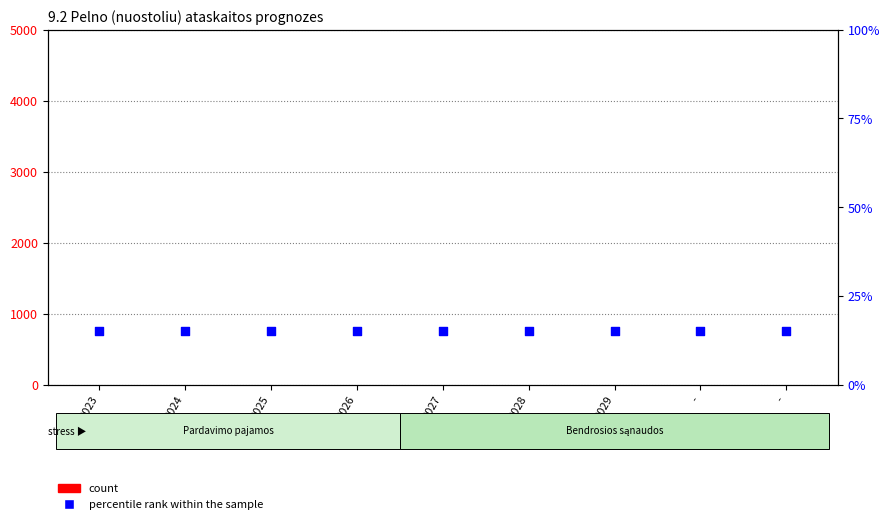

Which series has the largest total across all categories?

percentile rank within the sample